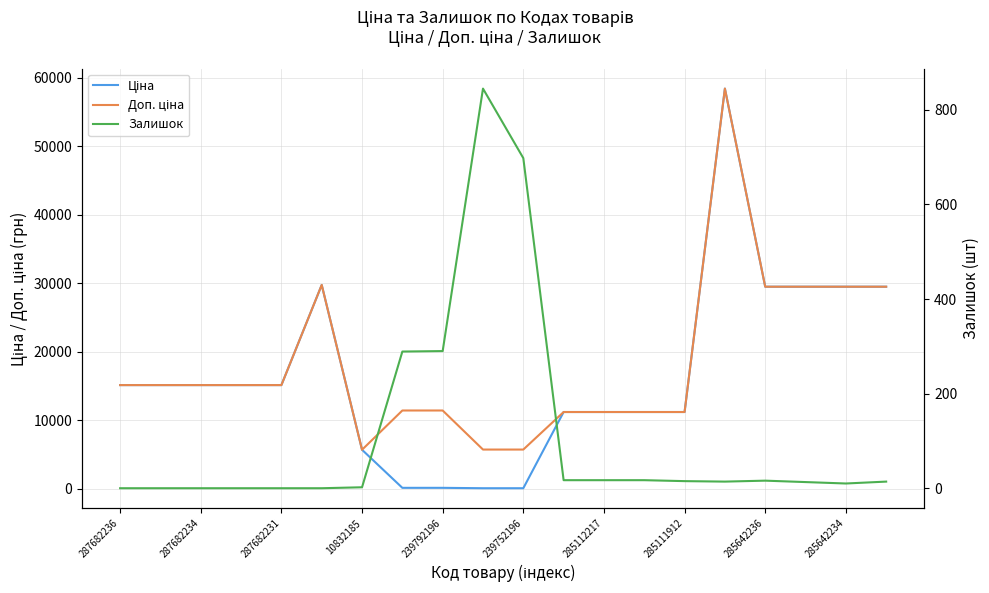

At how many categories does at least one series exceed 7992?

17